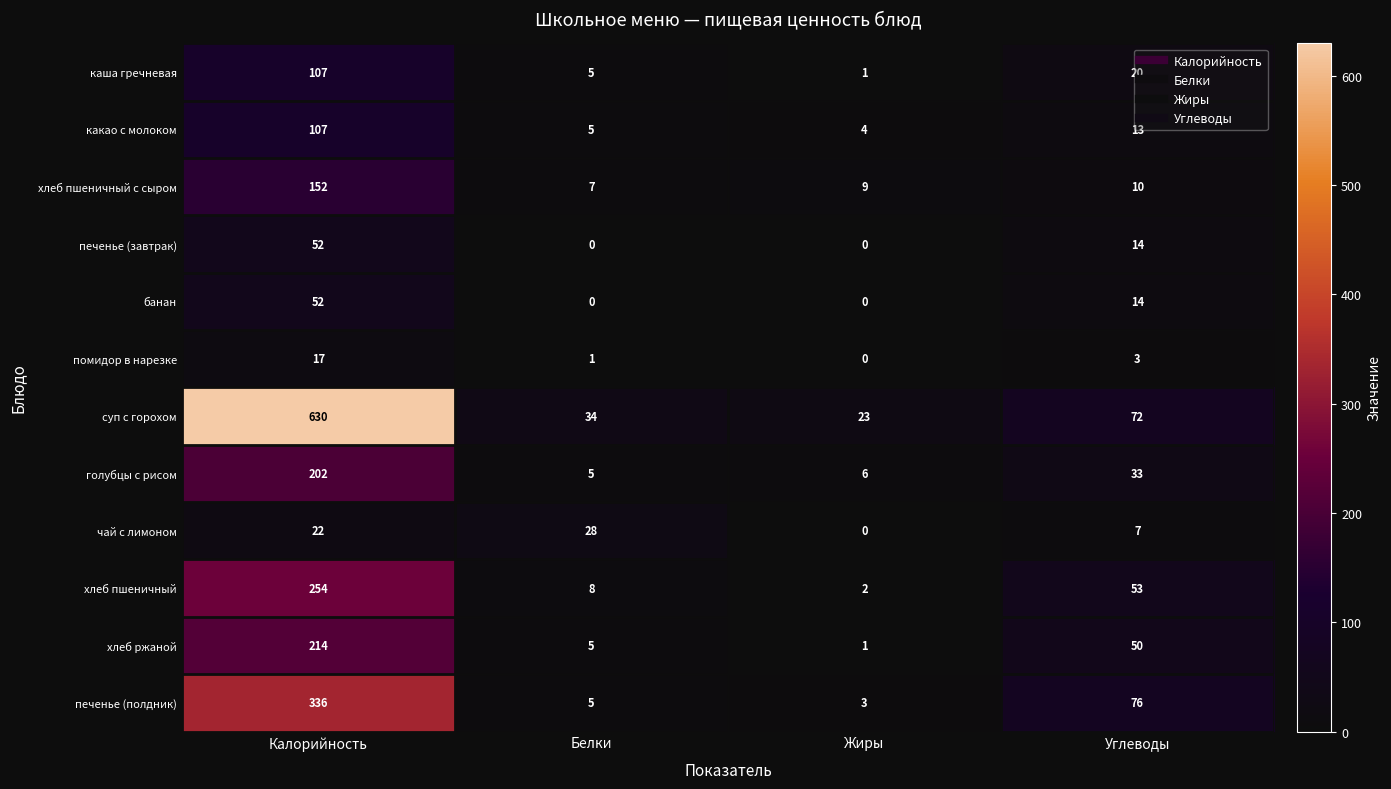

The value of хлеб пшеничный с сыром at Углеводы is 14. True or false?

False